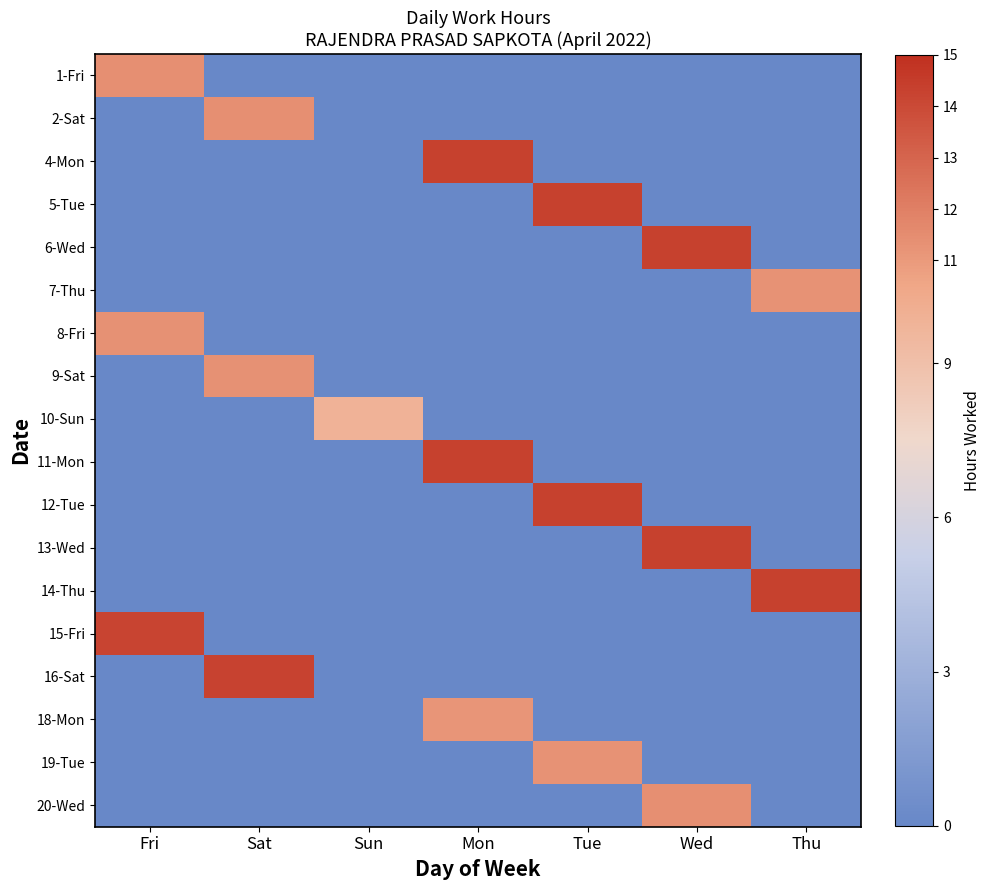

What is the greatest value displayed?

14.3